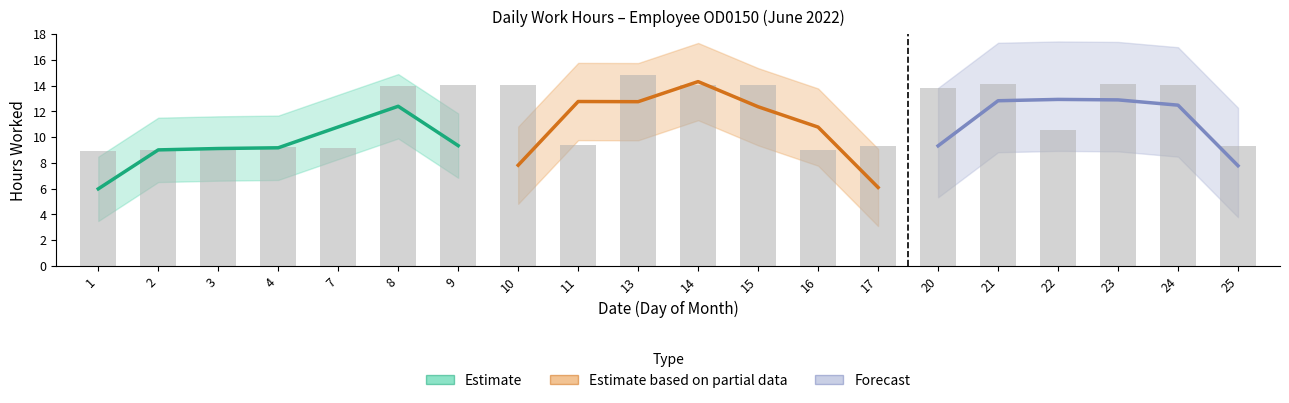

Reading left to right, what are all the values shown in this chart?

1=8.9	2=9.0	3=9.1	4=9.2	7=9.2	8=13.9	9=14.1	10=14.1	11=9.4	13=14.8	14=14.0	15=14.1	16=9.0	17=9.3	20=13.8	21=14.2	22=10.5	23=14.1	24=14.0	25=9.3